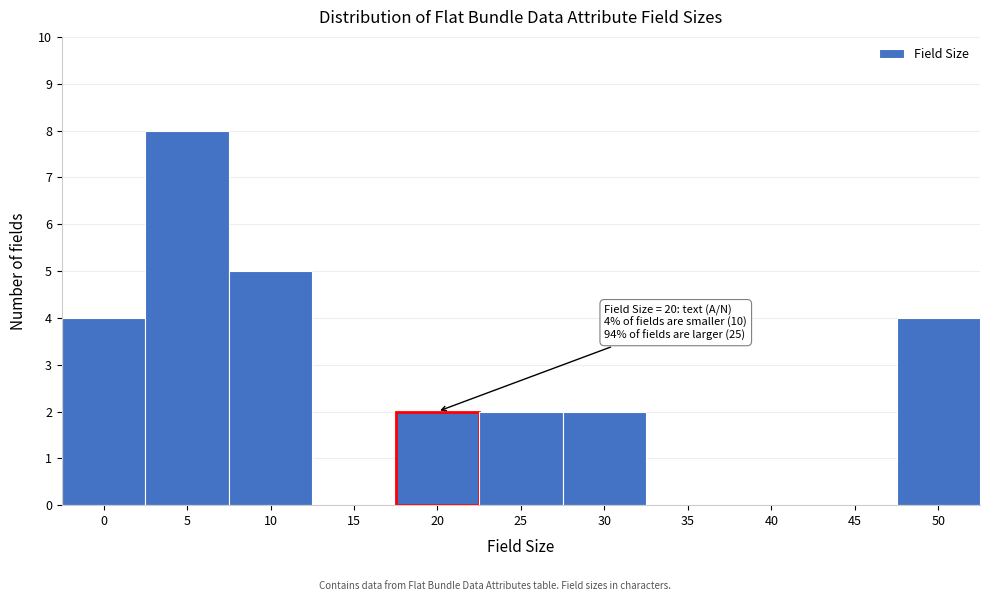

Which has a higher value, 40 or 25?

25